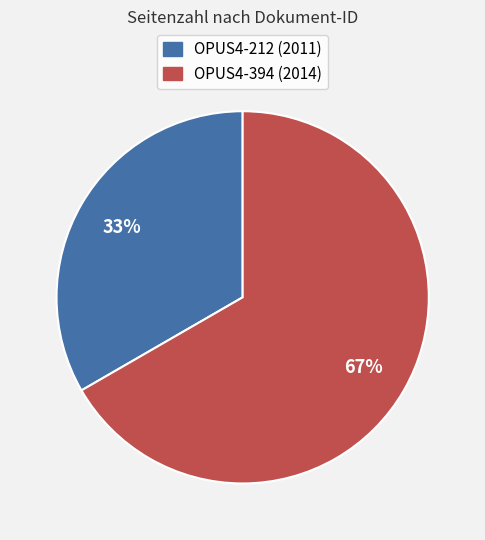

Does OPUS4-212 (2011) account for over 50% of the chart?

No